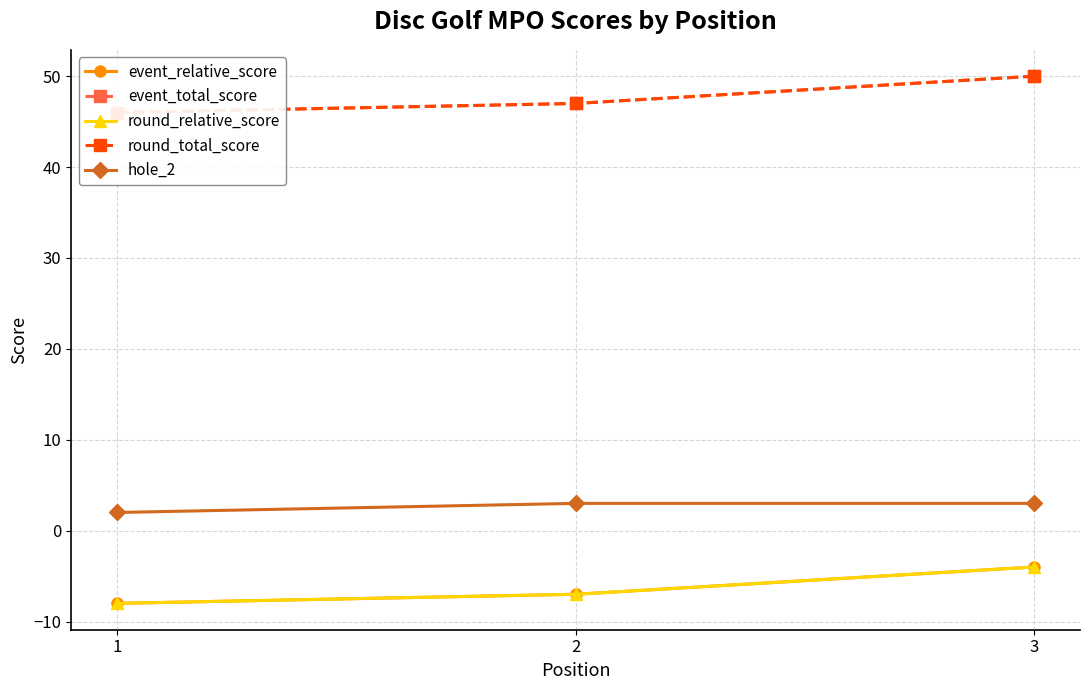

Where does the round_relative_score series first go above -7?

3